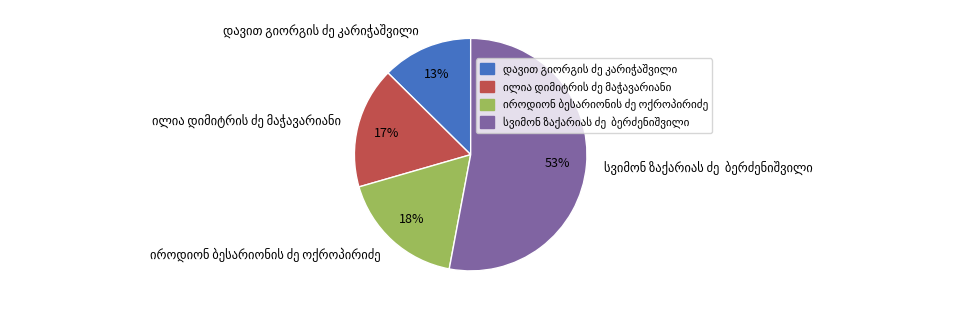

Is there a majority slice in this chart?

Yes